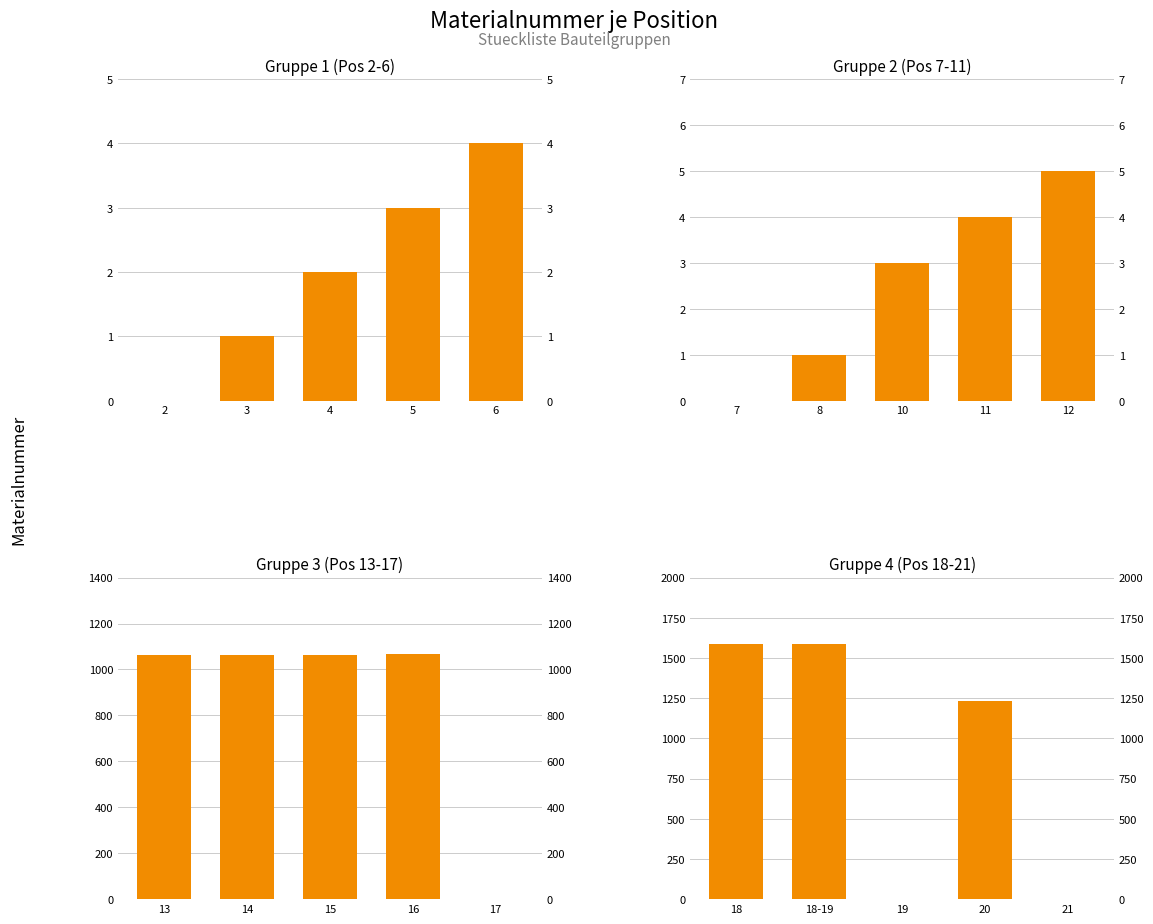

Between 3 and 5, which is larger?

5